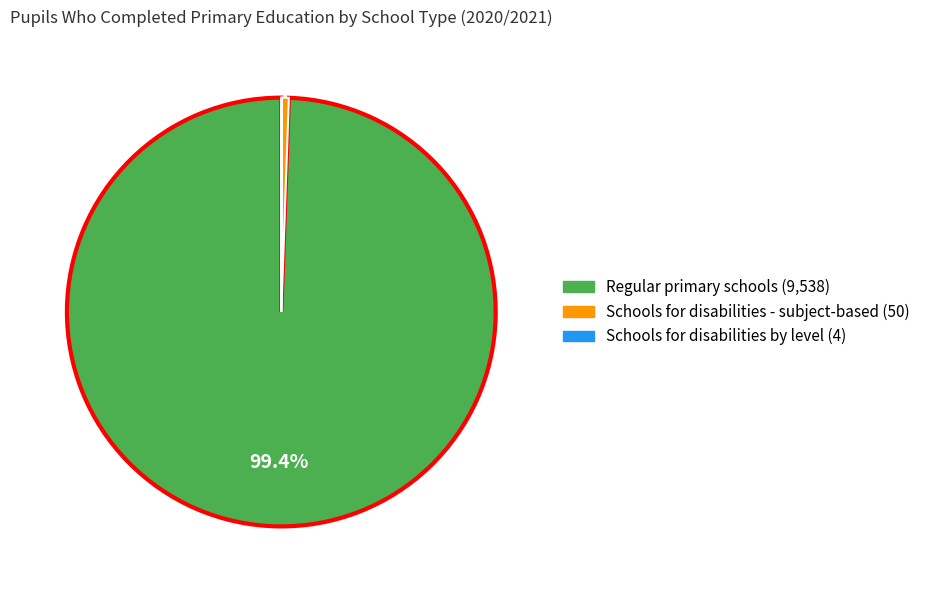

Does any single category account for the majority?

Yes